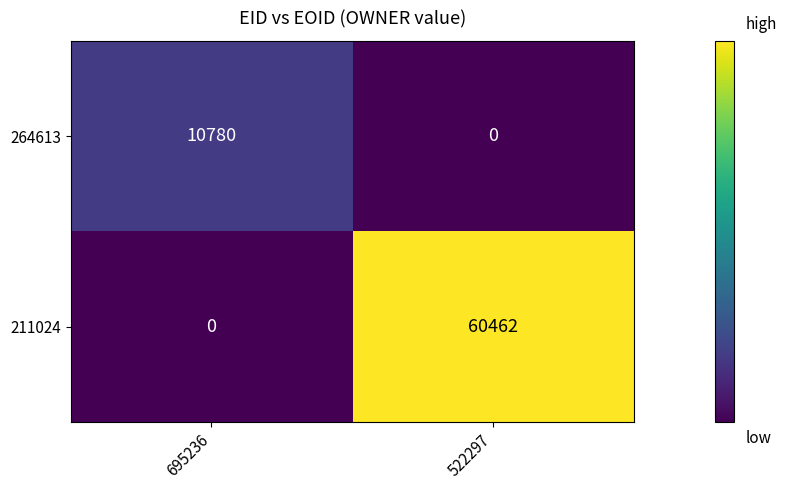

At which category is the sum across all series the highest?

522297